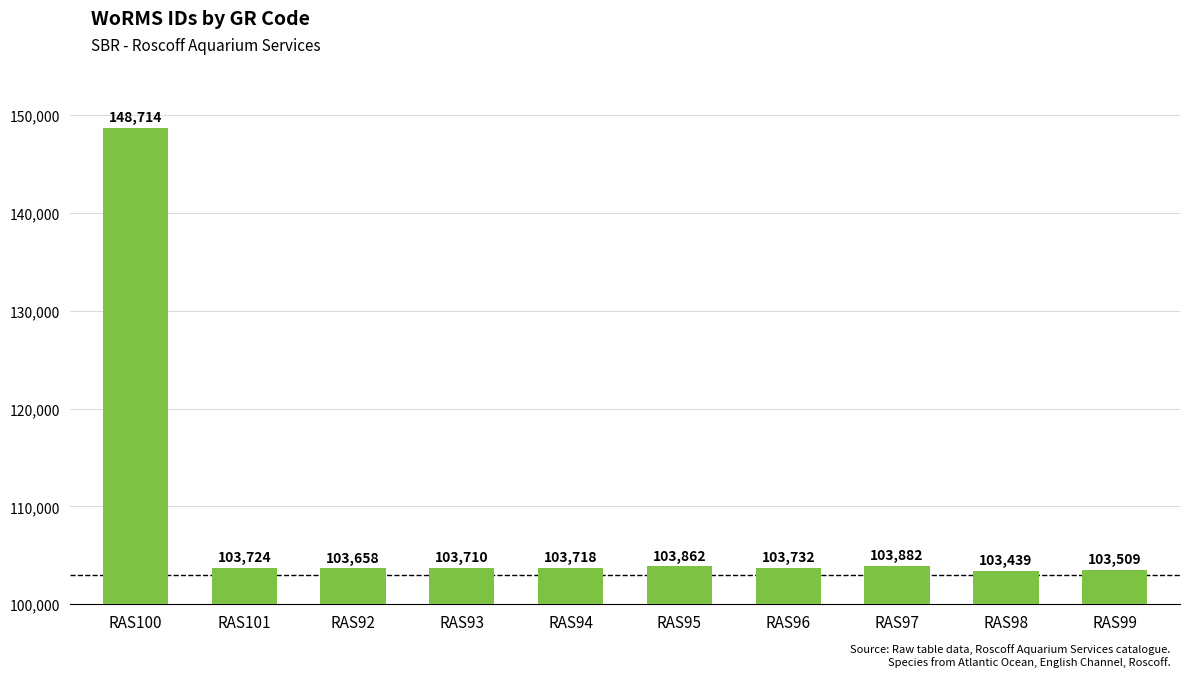

List the labels in order of value, largest first.

RAS100, RAS97, RAS95, RAS96, RAS101, RAS94, RAS93, RAS92, RAS99, RAS98